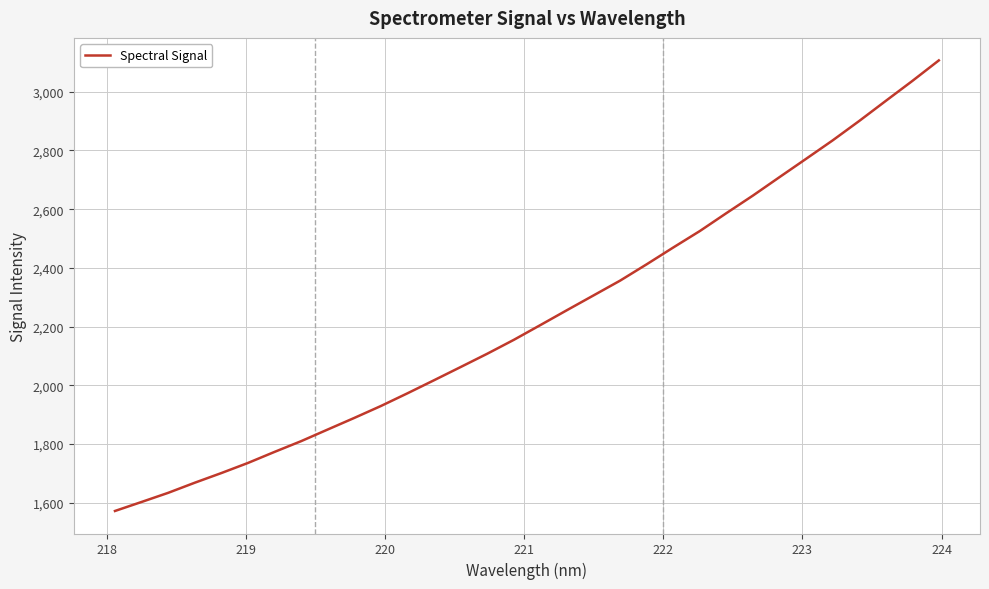

What is the minimum value shown in the chart?

1572.0